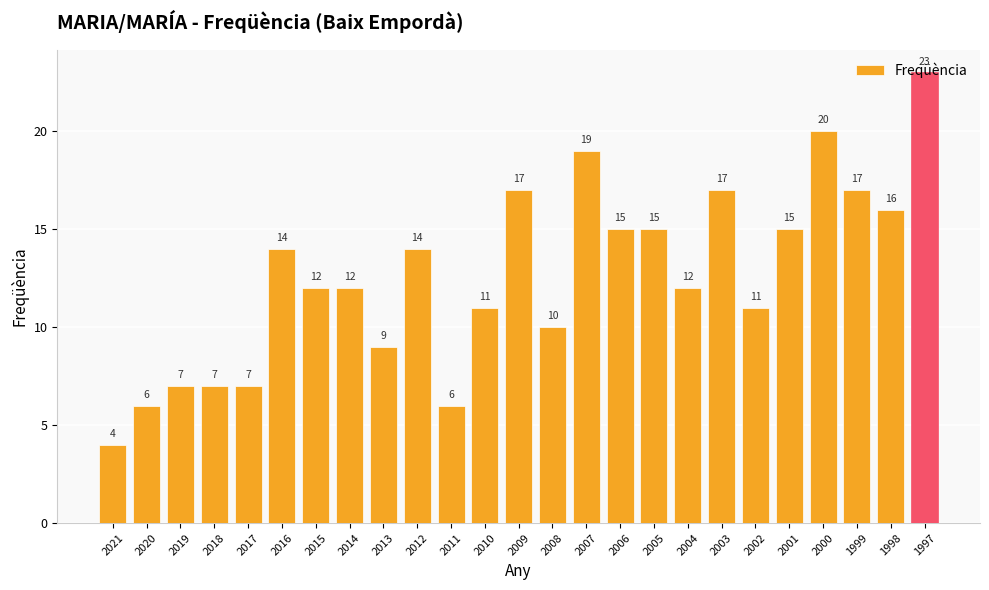

Reading right to left, list all the values displayed in this chart.

1997=23	1998=16	1999=17	2000=20	2001=15	2002=11	2003=17	2004=12	2005=15	2006=15	2007=19	2008=10	2009=17	2010=11	2011=6	2012=14	2013=9	2014=12	2015=12	2016=14	2017=7	2018=7	2019=7	2020=6	2021=4